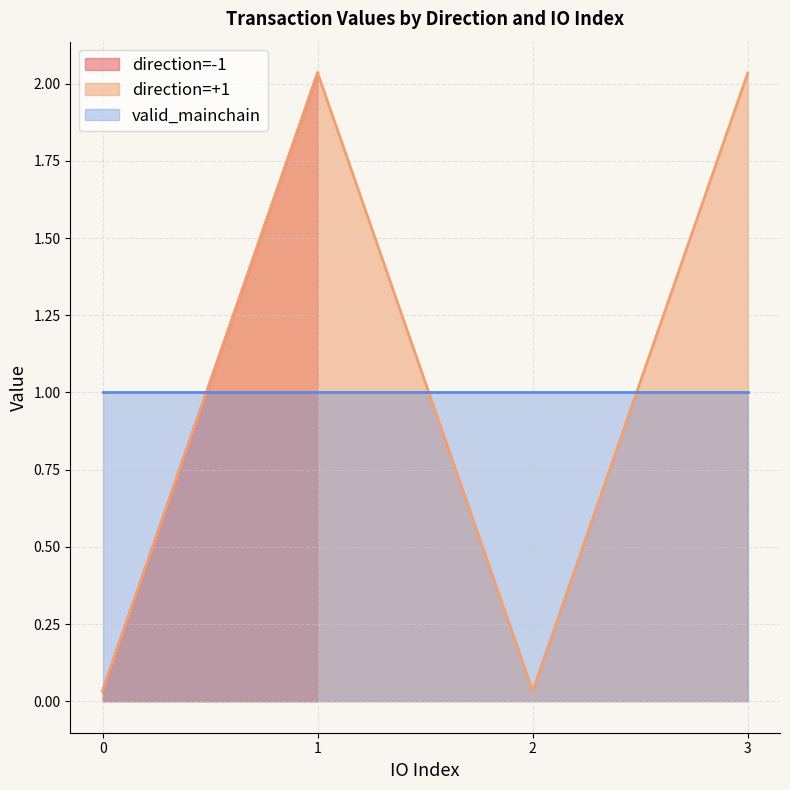

True or false: direction=+1 has more than 0 interior local peaks.

True